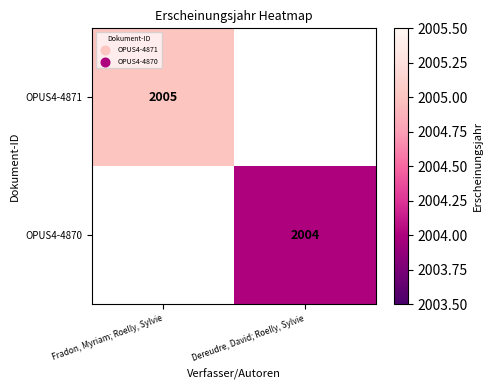

Is it true that OPUS4-4870 equals 2004 at Dereudre, David; Roelly, Sylvie?

True